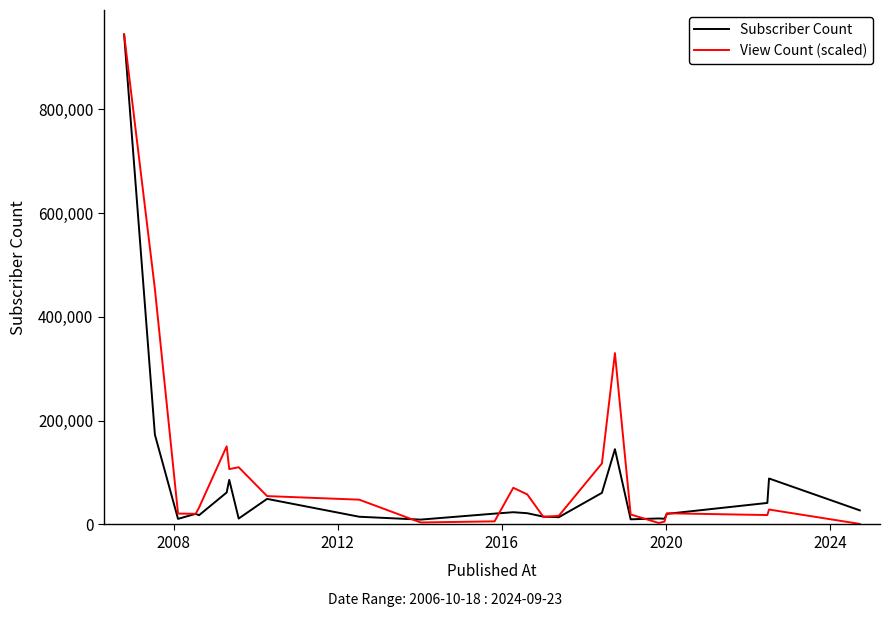

What is the maximum value shown in the chart?

944000.0